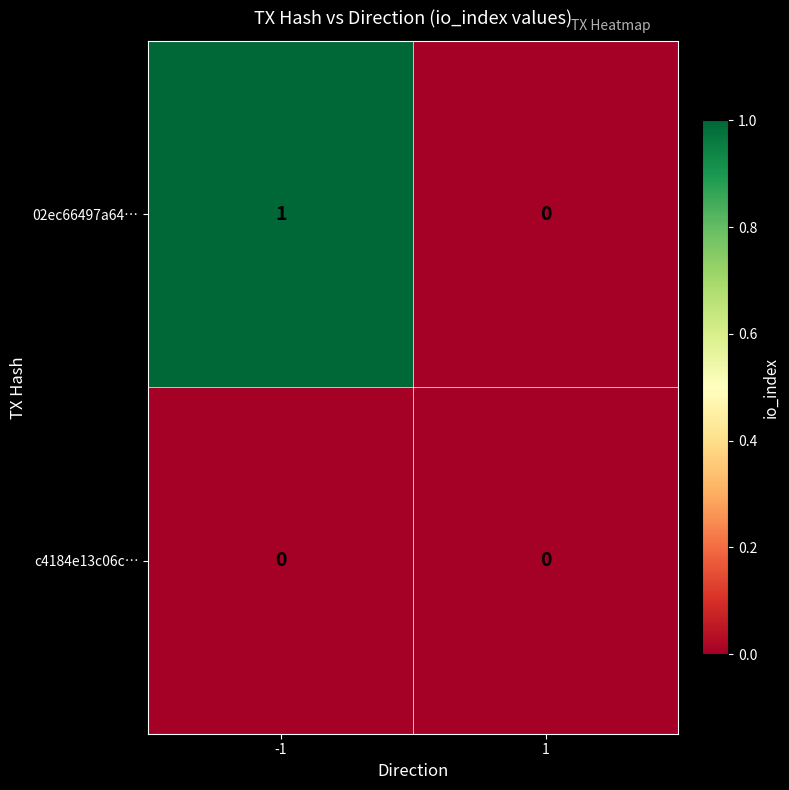

Reading left to right, what are all the values shown in this chart?

02ec66497a64…: 1	0
c4184e13c06c…: 0	0